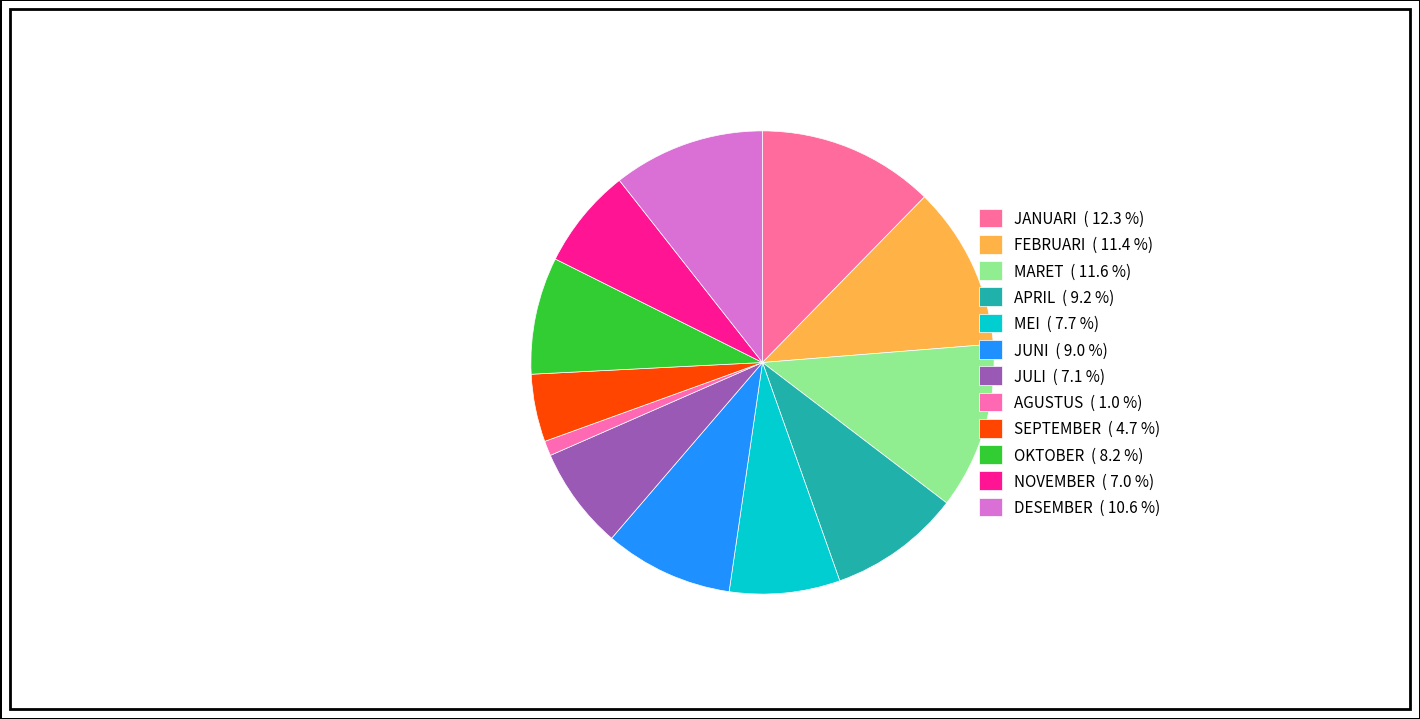

Combined, what portion of the pie is APRIL and DESEMBER?

19.8%